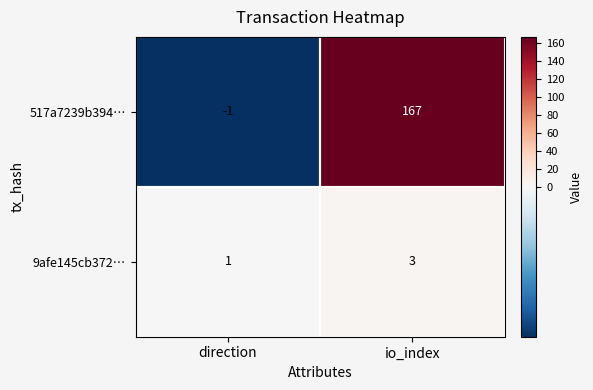

Rank the series by their average value, from lowest to highest.

9afe145cb372…, 517a7239b394…